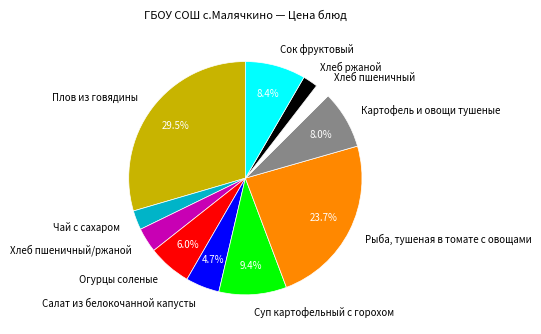

Count the number of slices in the pie.

11